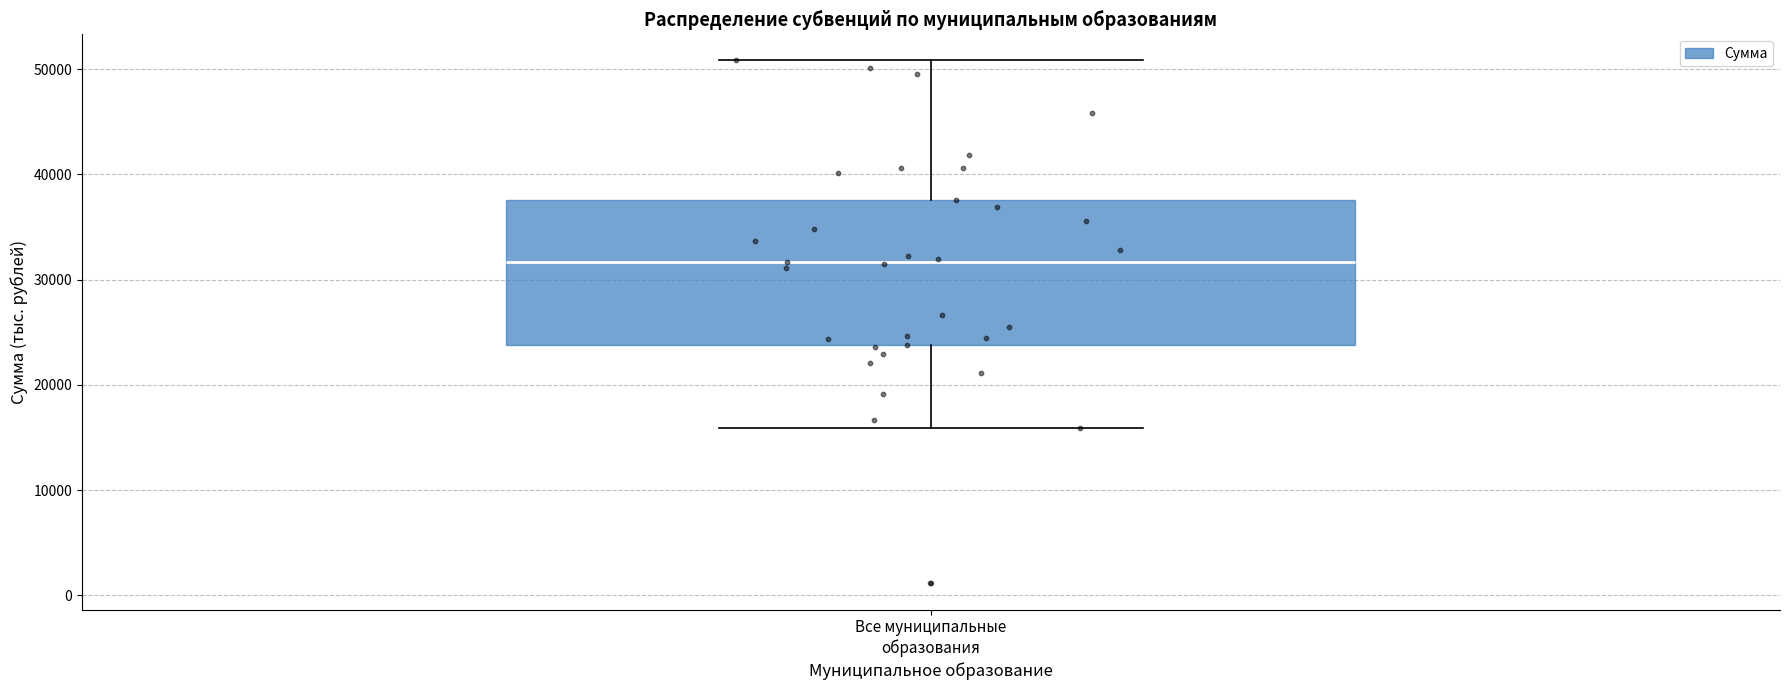

Where does the lower whisker of the box for Все муниципальные образования end on the y-axis? The values are not printed on the chart, so give them approximately, as read against the axis.

16000